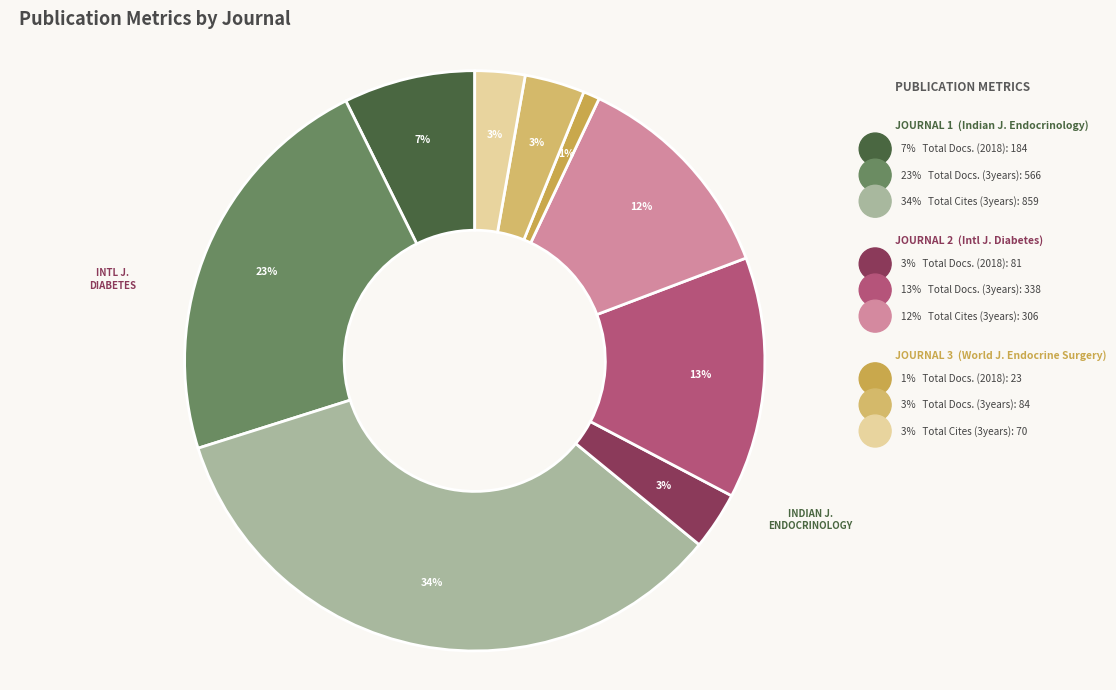

Count the number of slices in the pie.

9